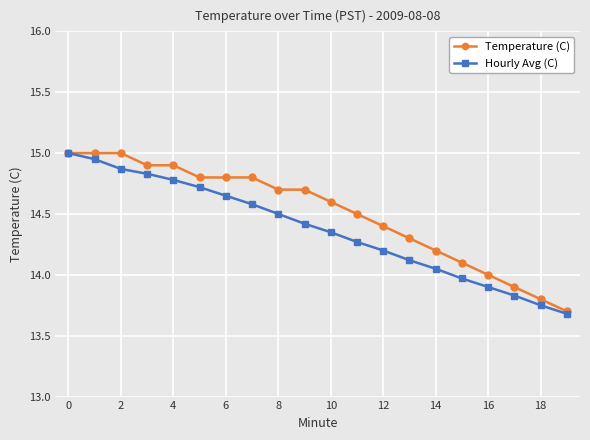

What is the value of the Temperature (C) point at the 12th from the left?

14.5